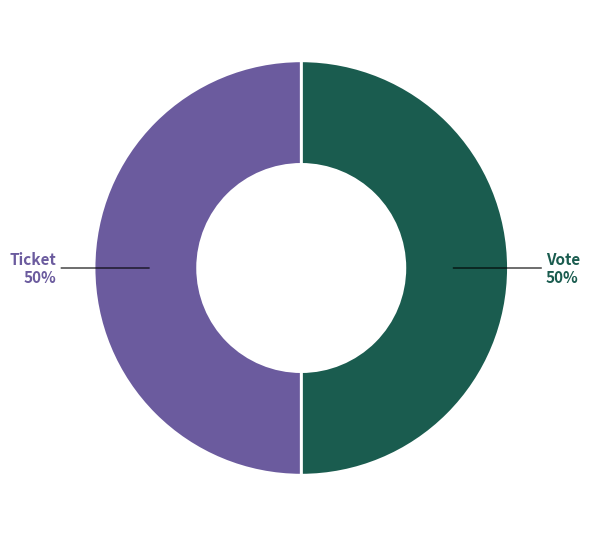

How many slices are in this pie chart?

2